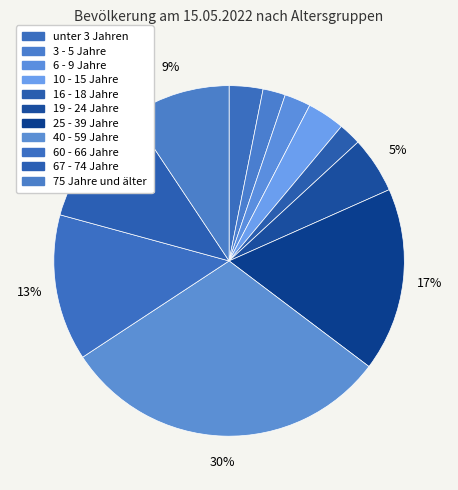

To the nearest percent, what is the difference between the largest and smallest slice percentages?

28%